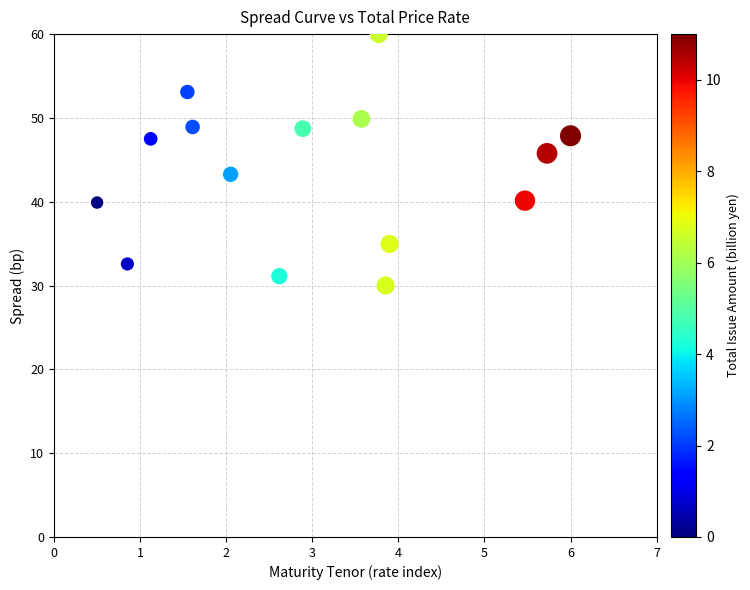

What is the range of Y values (max minus min)?

30.0